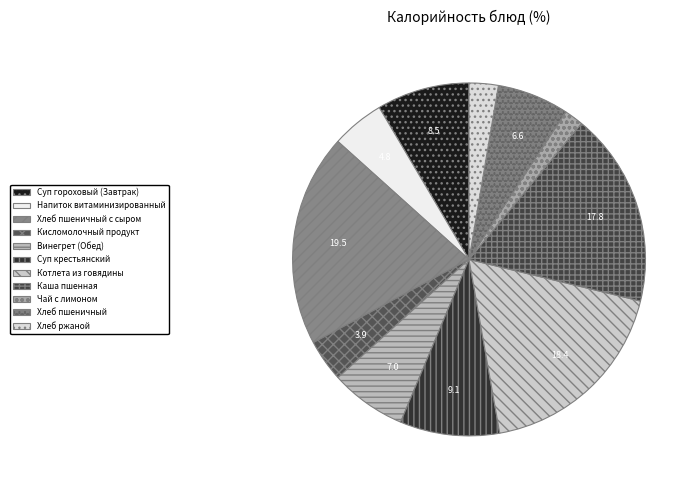

Count the number of slices in the pie.

11